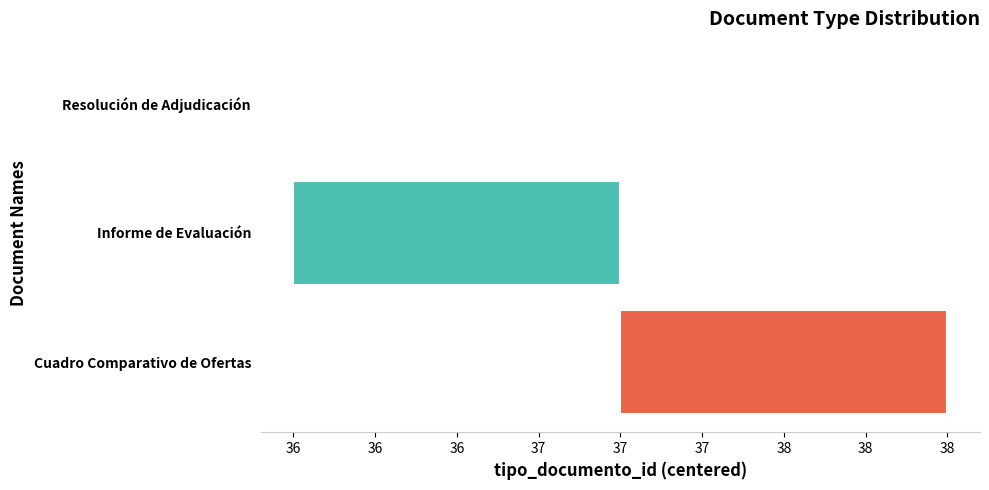

What is the value of the 2nd bar from the left?

1